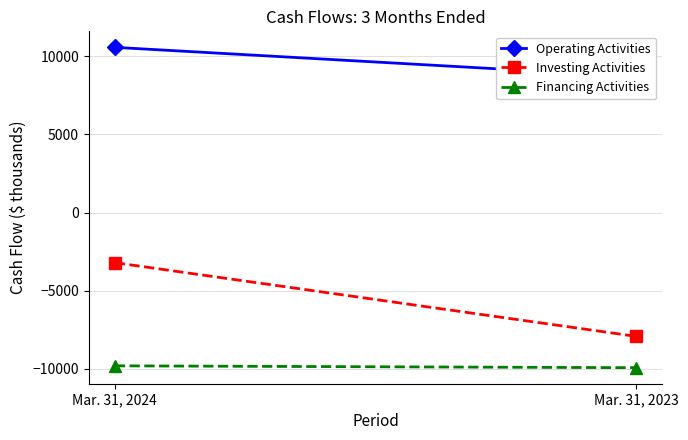

Reading left to right, list all the values displayed in this chart.

Operating Activities: 10566	8693
Investing Activities: -3203	-7919
Financing Activities: -9802	-9922